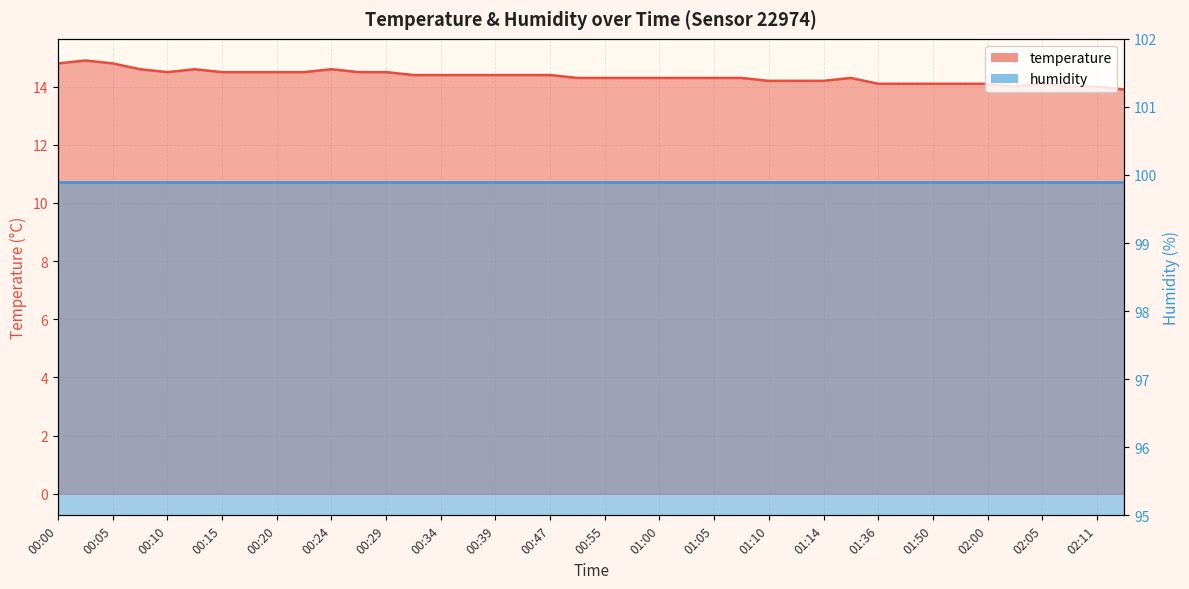

What is the sum of all values?

573.7